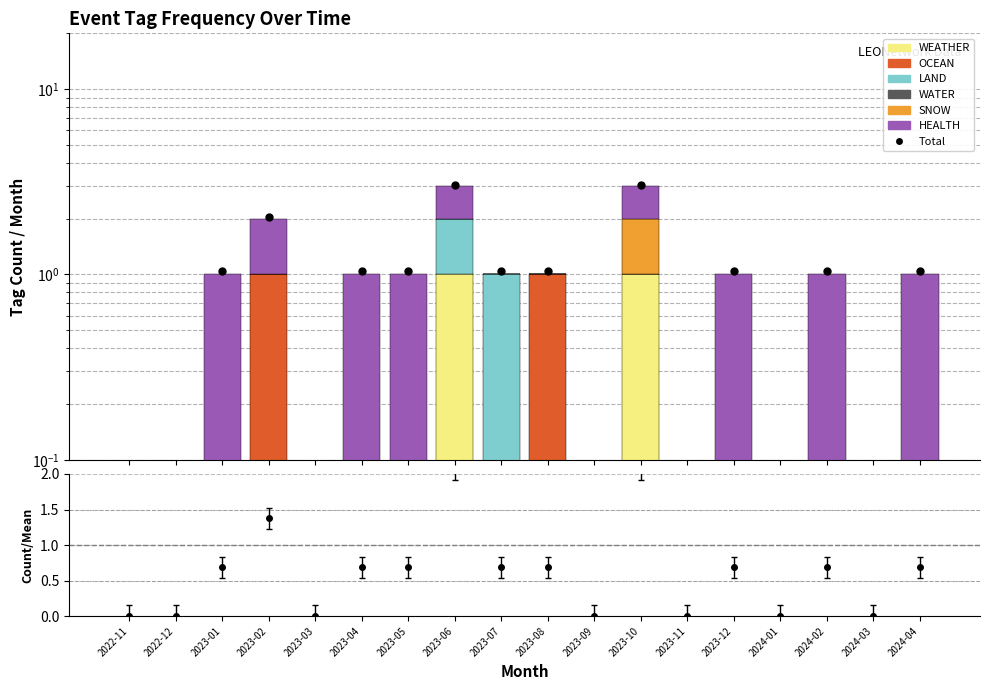

Are the bars horizontal?

No